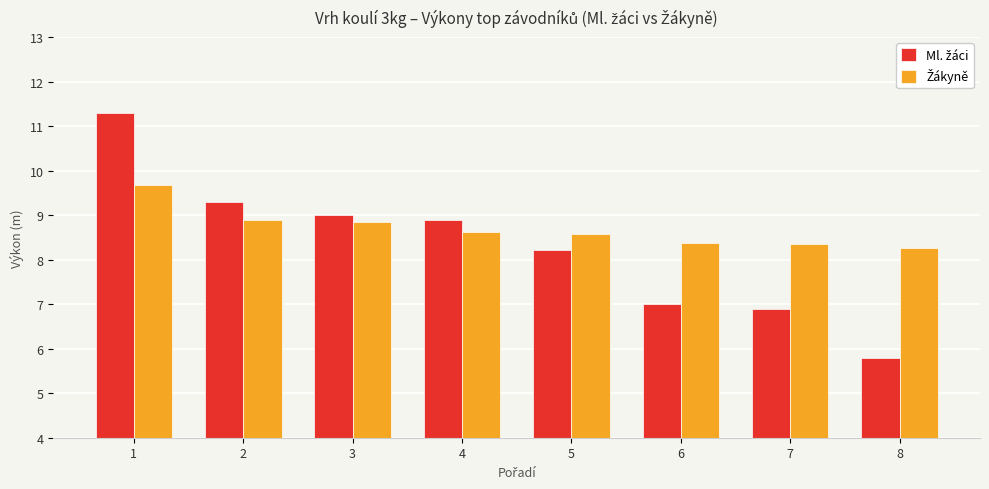

At which category does the chart reach its minimum across all series?

8